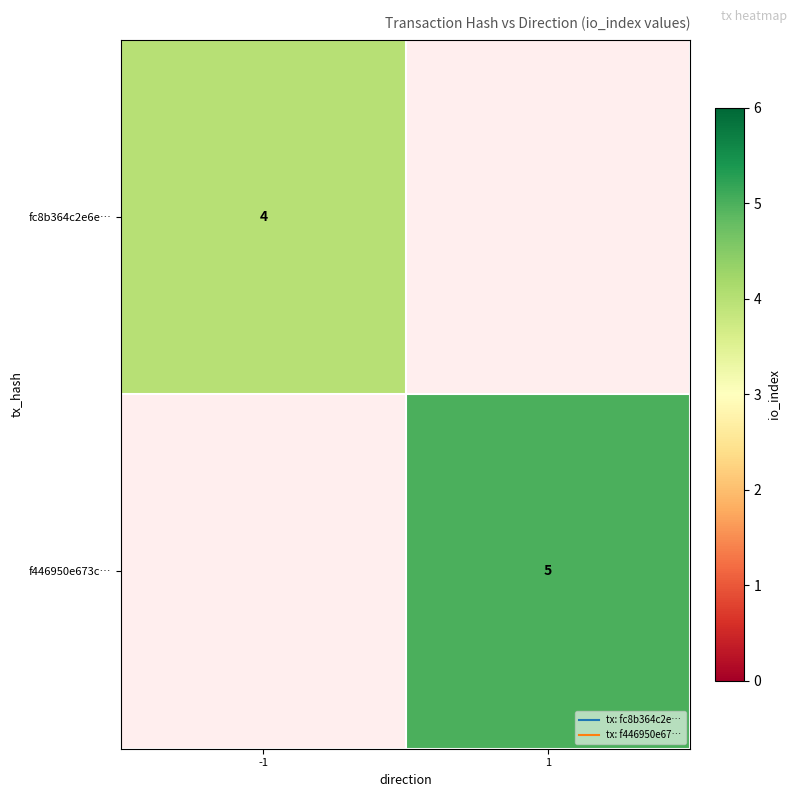

What is the maximum value for fc8b364c2e6e…?

4.0